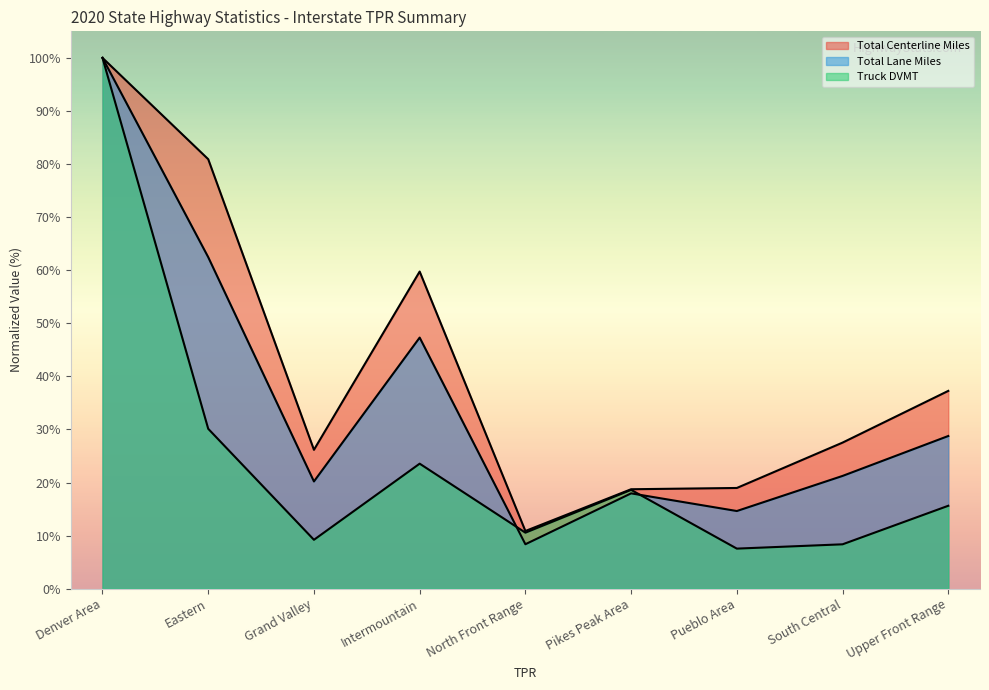

Which series changed the most between Denver Area and Grand Valley?

Truck DVMT